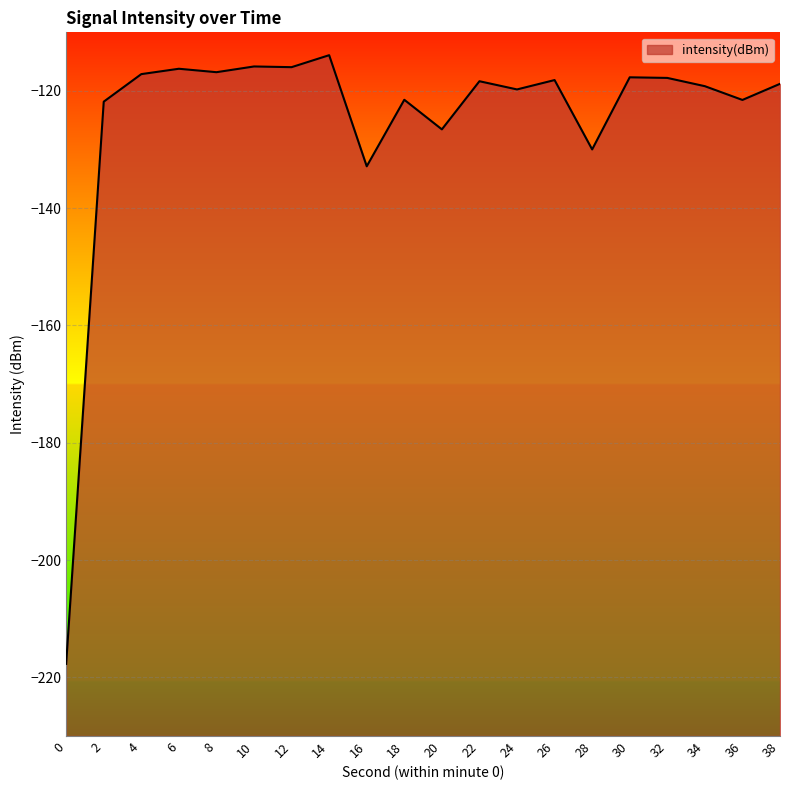

What is the change in value from 20 to 32?

+8.8